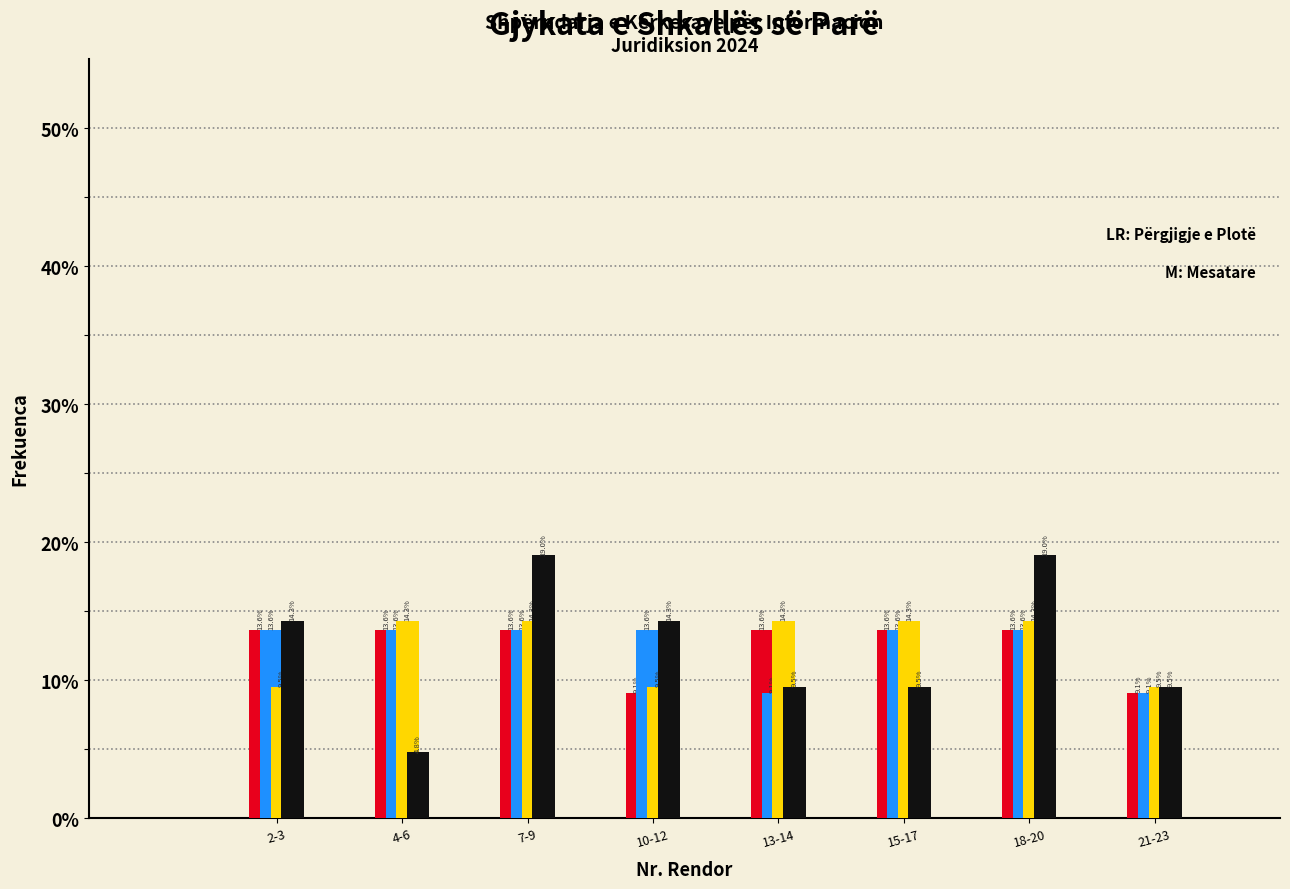

What is the difference between the highest and lowest values at 4-6?

9.5